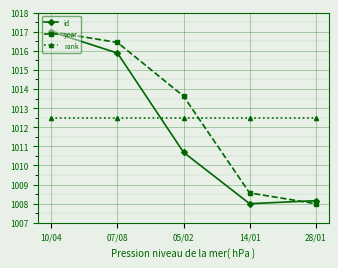

How many lines are shown in the chart?

3